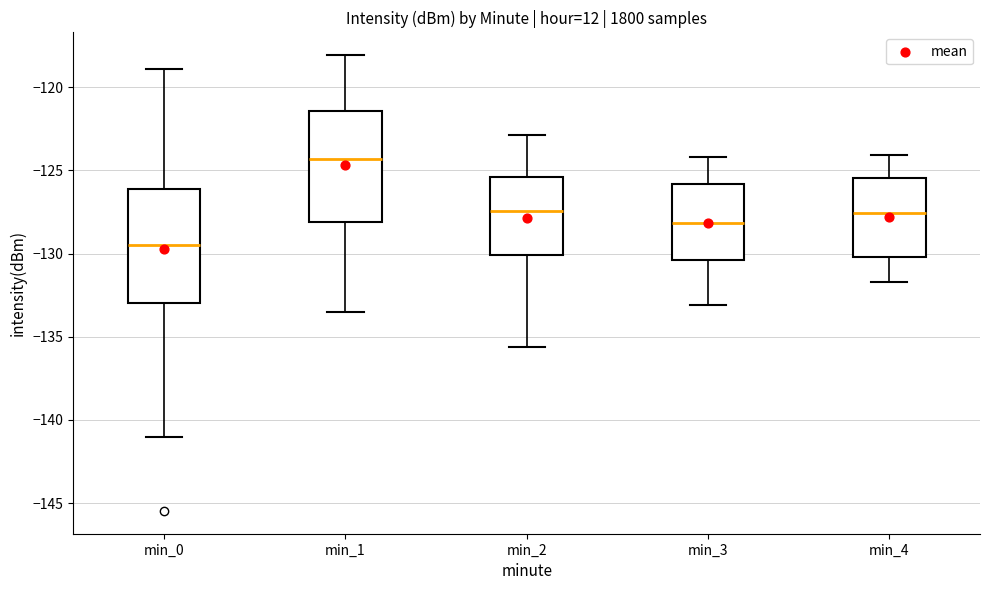

Reading left to right, transcribe this box plot: for each box, give where its median line is, the range the box spans, and where its two whiskers end, as read against the y-axis. The values are not printed on the chart, so give them approximately, as read against the axis.

min_0: median -129.5, box -133.0 to -126.0, whiskers -141.0 to -119.0
min_1: median -124.5, box -128.0 to -121.5, whiskers -133.5 to -118.0
min_2: median -127.5, box -130.0 to -125.5, whiskers -135.5 to -123.0
min_3: median -128.0, box -130.5 to -126.0, whiskers -133.0 to -124.0
min_4: median -127.5, box -130.0 to -125.5, whiskers -131.5 to -124.0